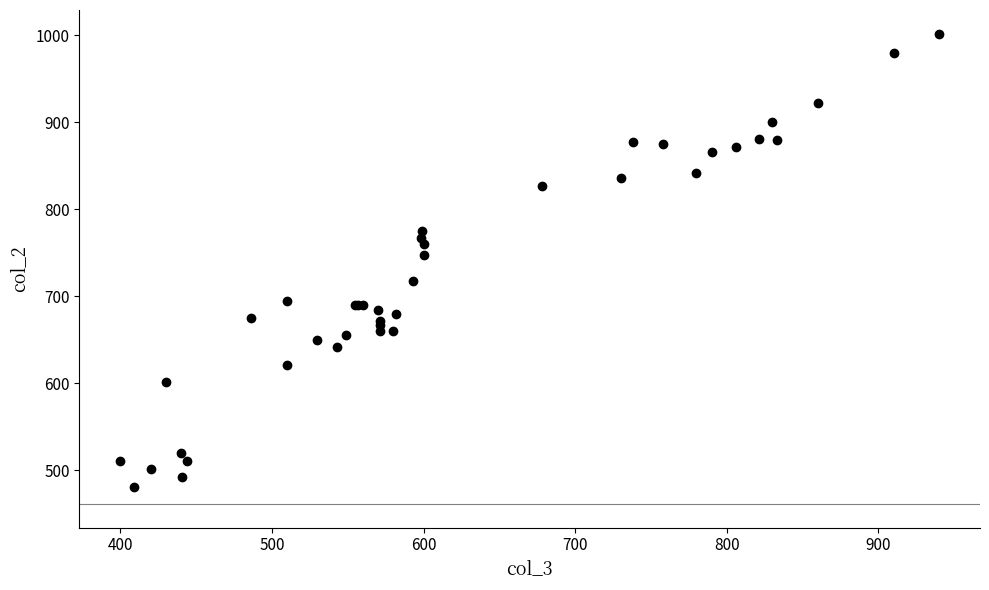

What Y value in the scatter plot is closest to 741?

747